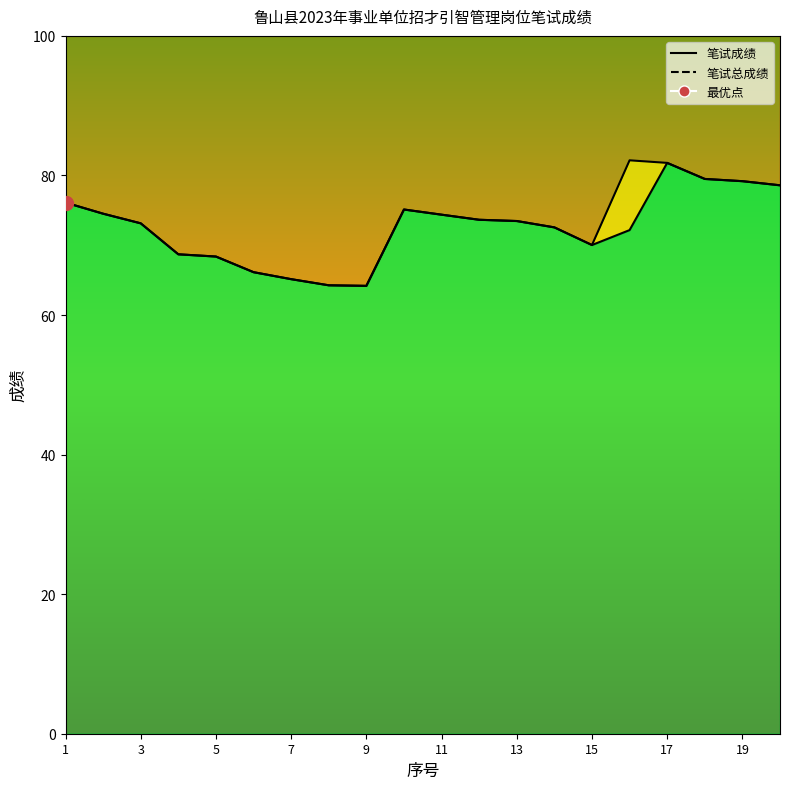

Which series has the largest total across all categories?

笔试总成绩